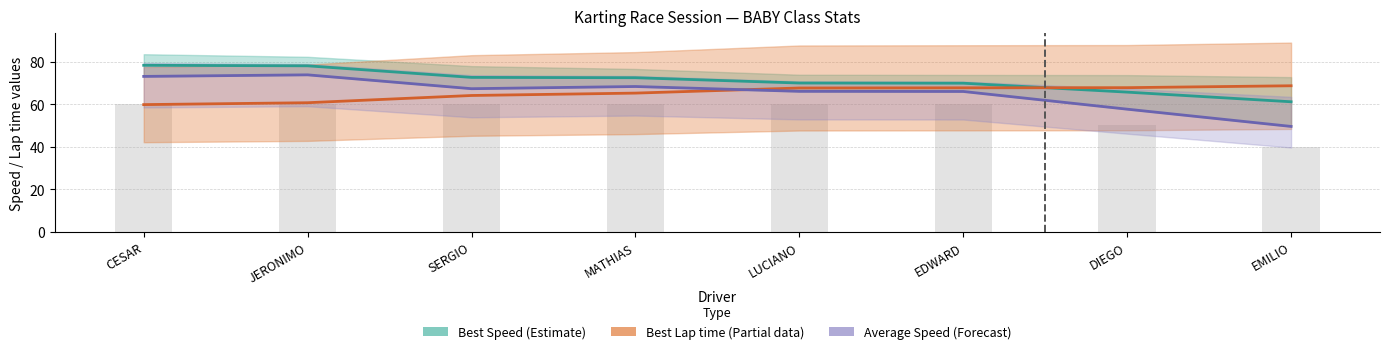

What is the label of the 8th bar from the left?

EMILIO